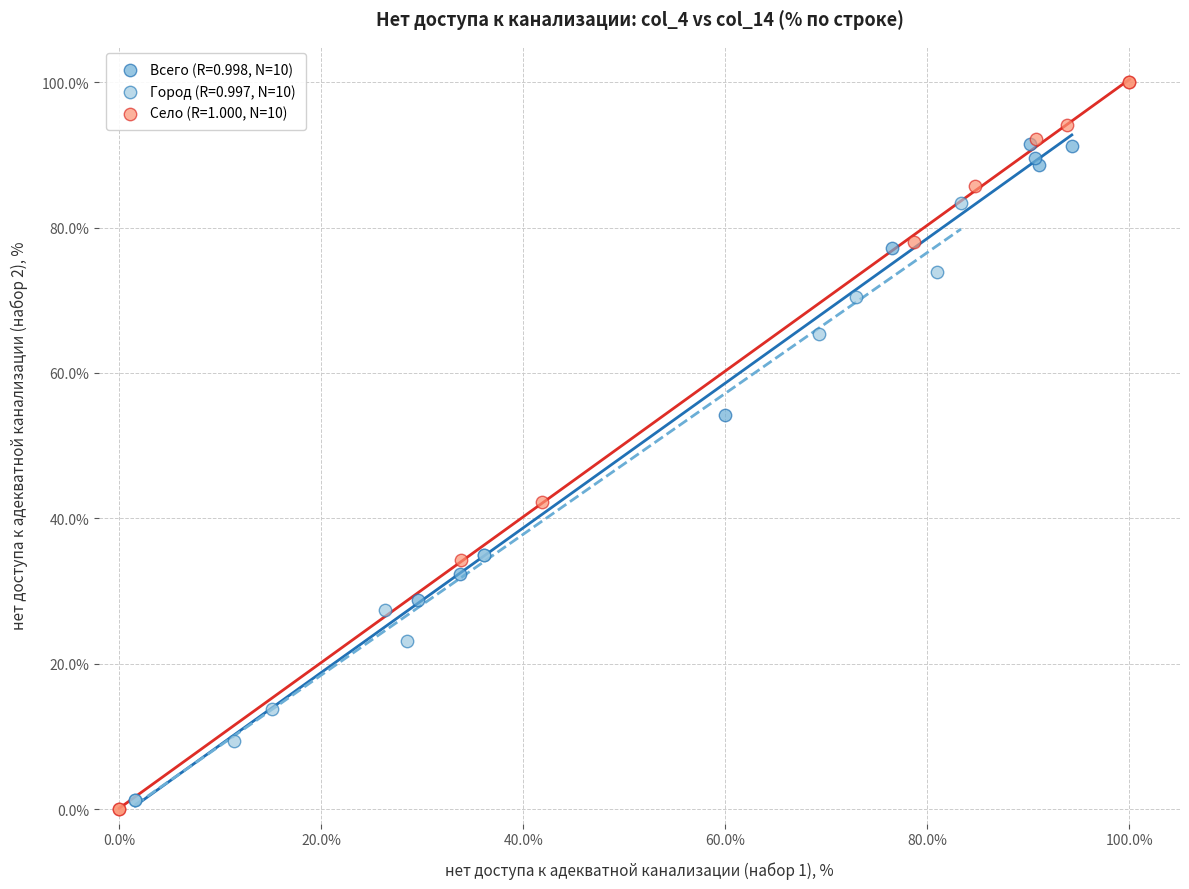

Which series has the largest Y range (max minus min)?

Село (R=1.000, N=10)